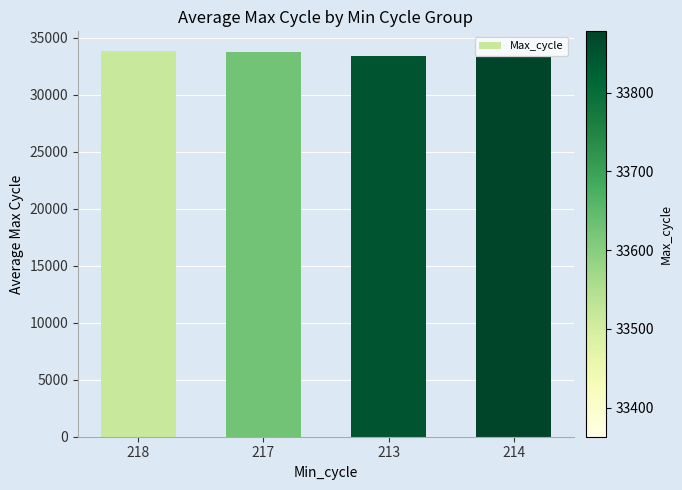

What is the label of the 3rd bar from the left?

213